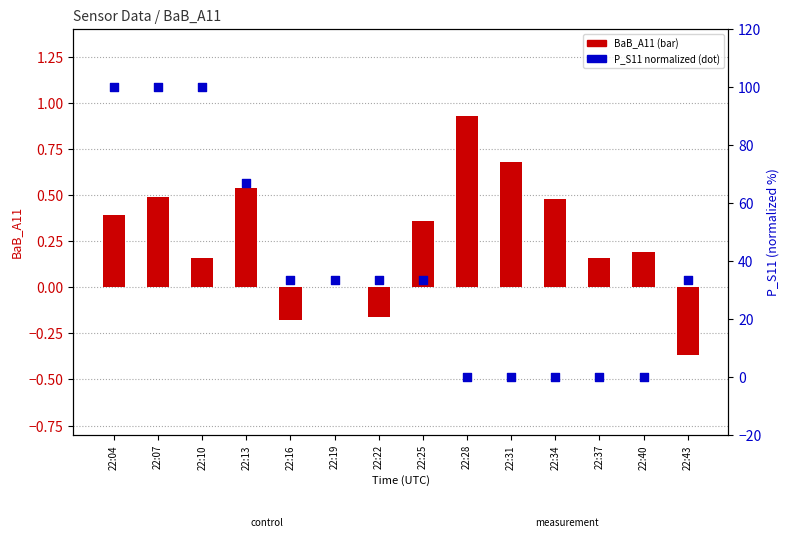

Which series has the largest total across all categories?

P_S11 (norm)